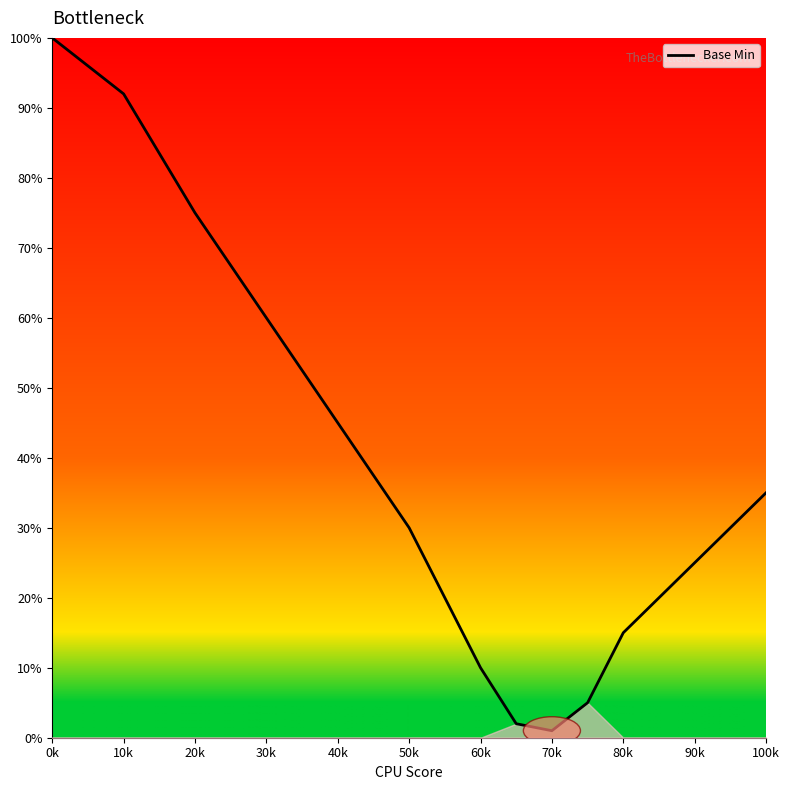

What is the maximum value shown in the chart?

100